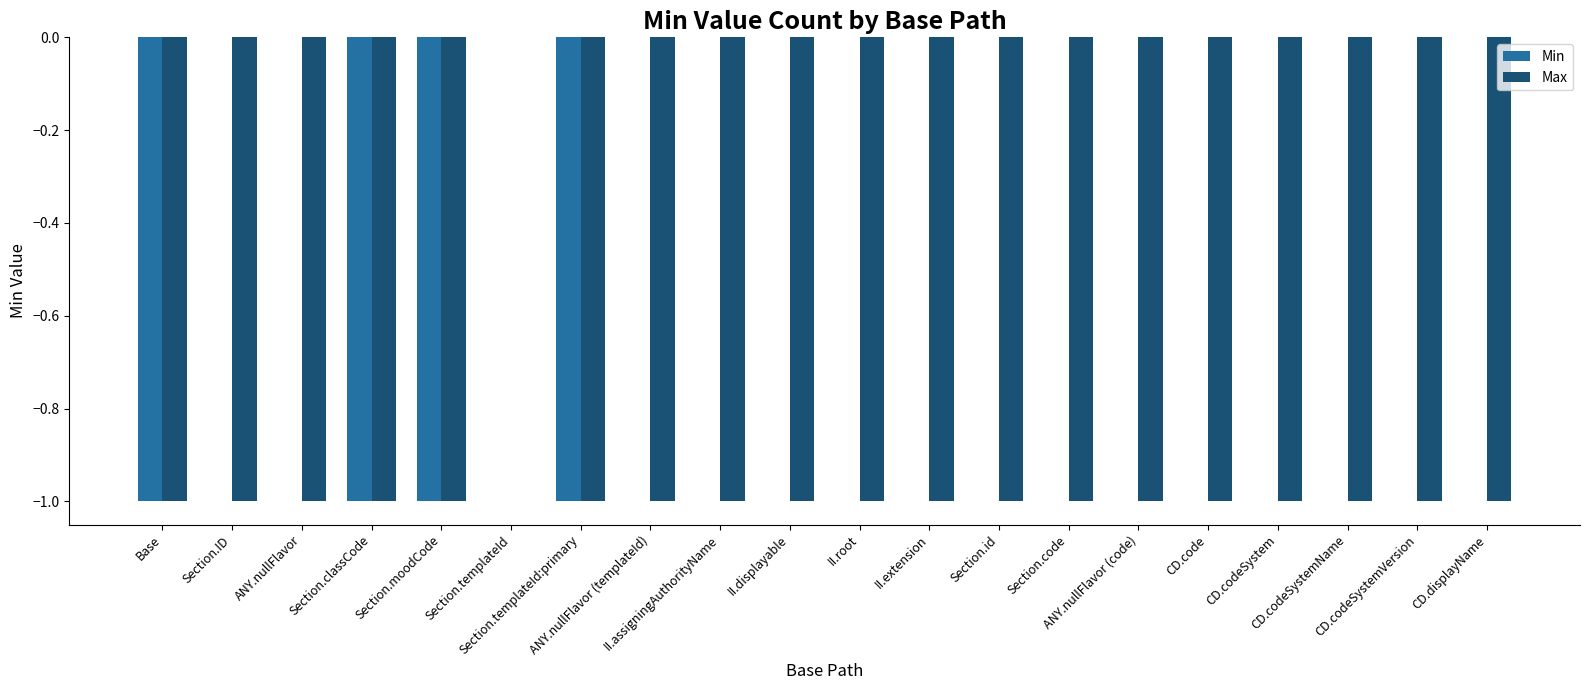

True or false: Min has a value of -1 at ANY.nullFlavor (templateId).

False